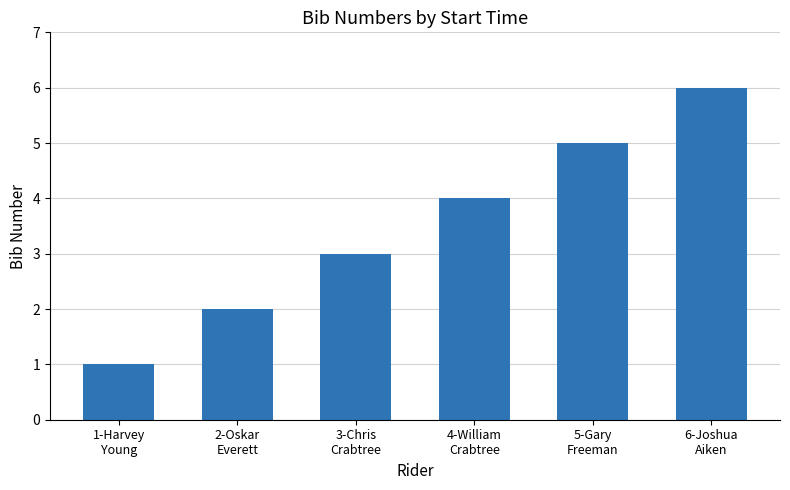

What is the difference between the second highest and minimum values?

4